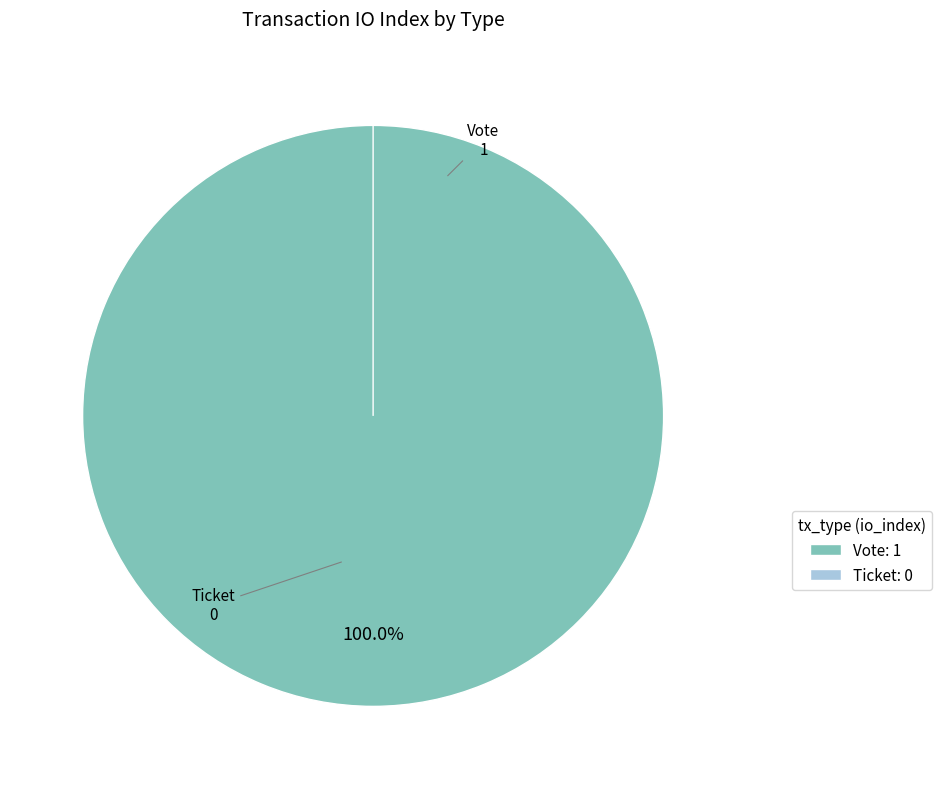

Rank the categories by value from lowest to highest.

Ticket, Vote